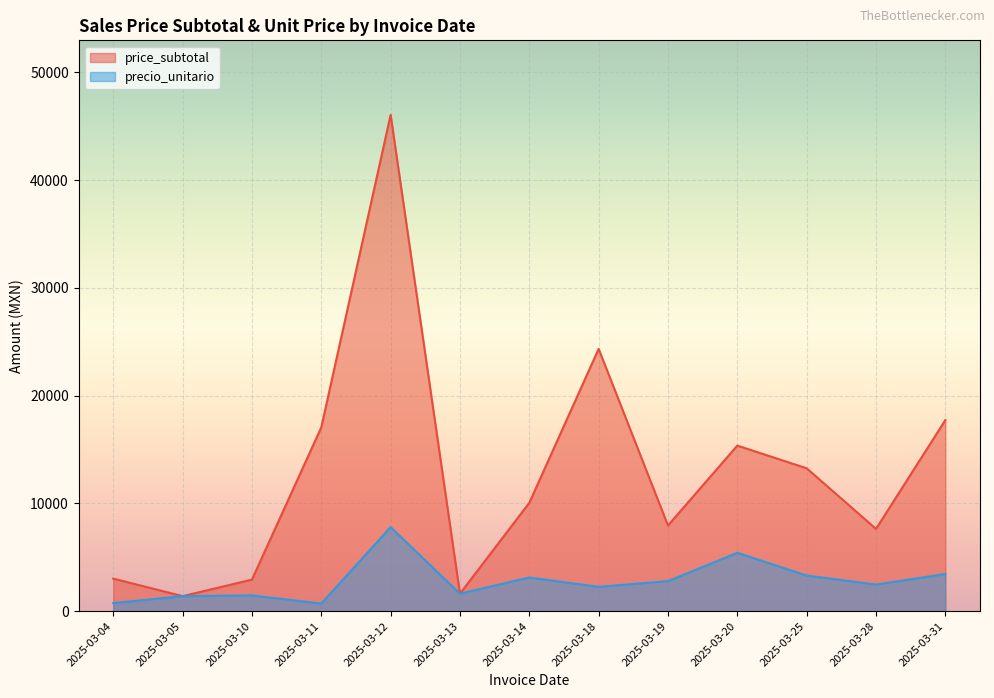

At which category is the sum across all series the highest?

2025-03-12